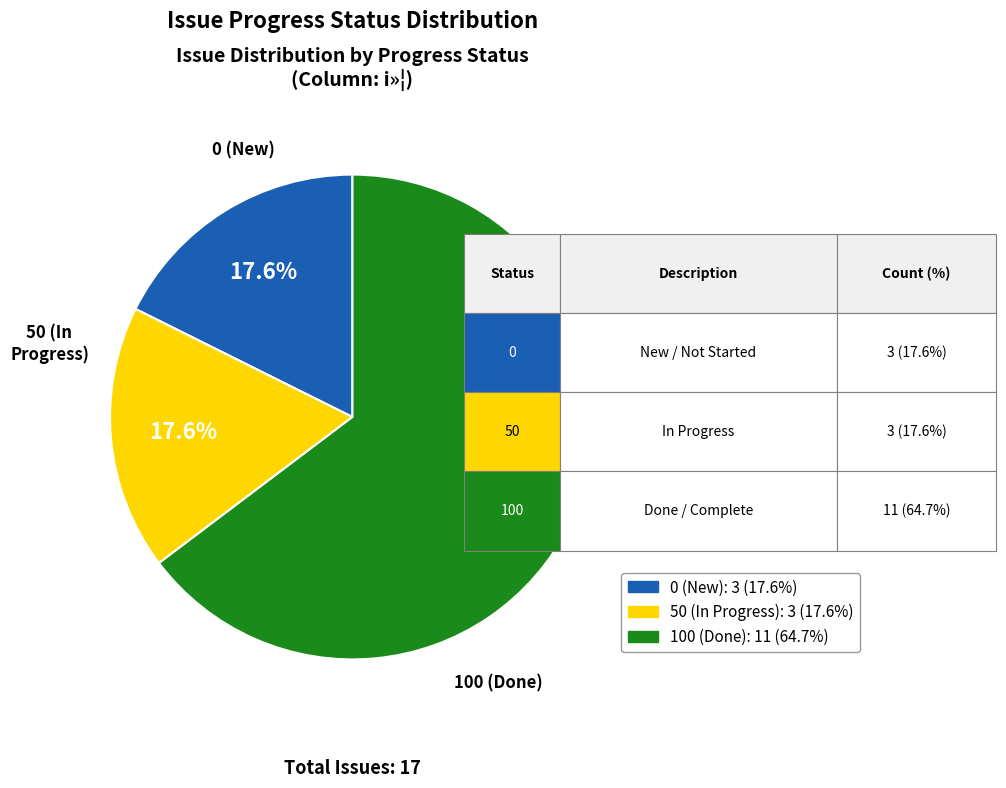

Does any single category account for the majority?

Yes